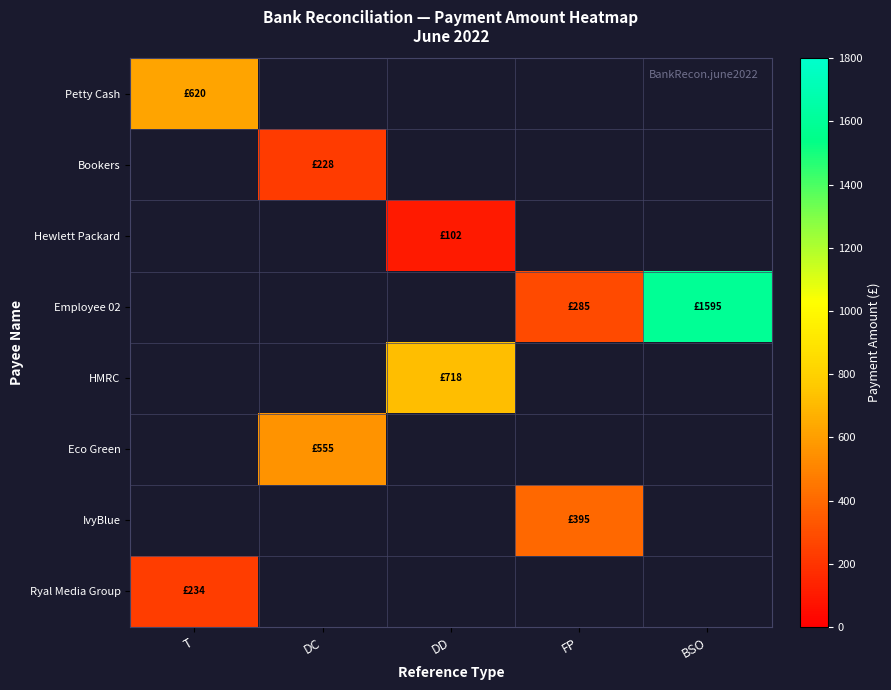

Count the number of categories in the chart.

5